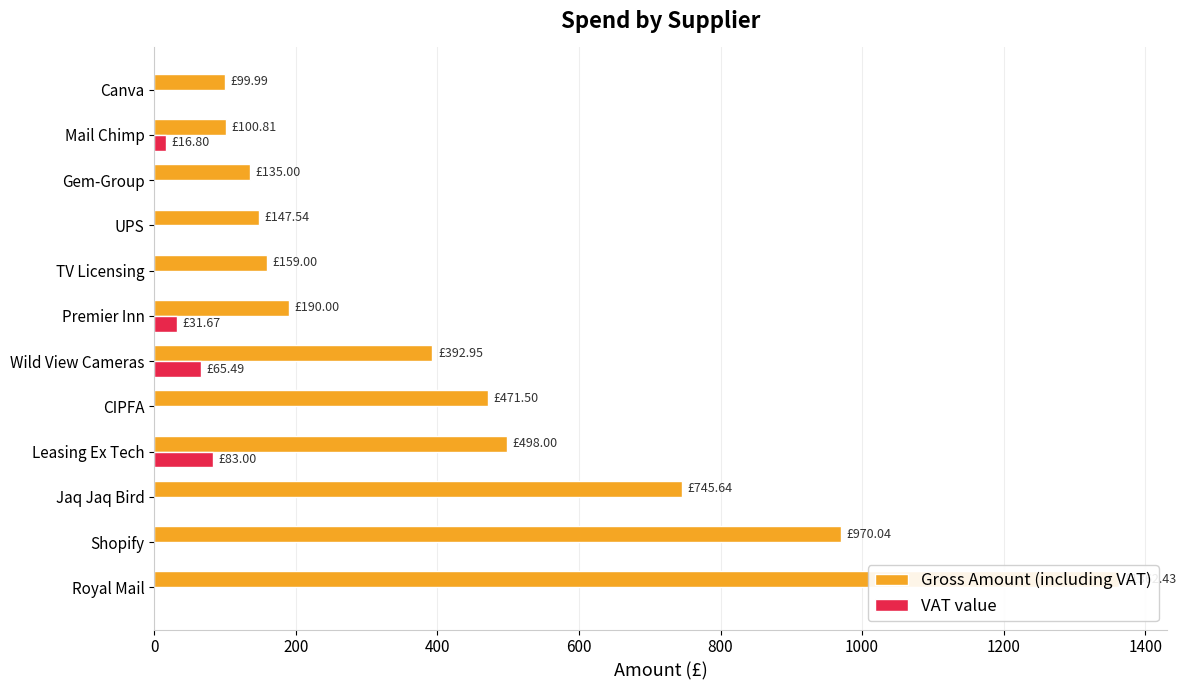

What are all the series names shown in the legend?

Gross Amount (including VAT), VAT value